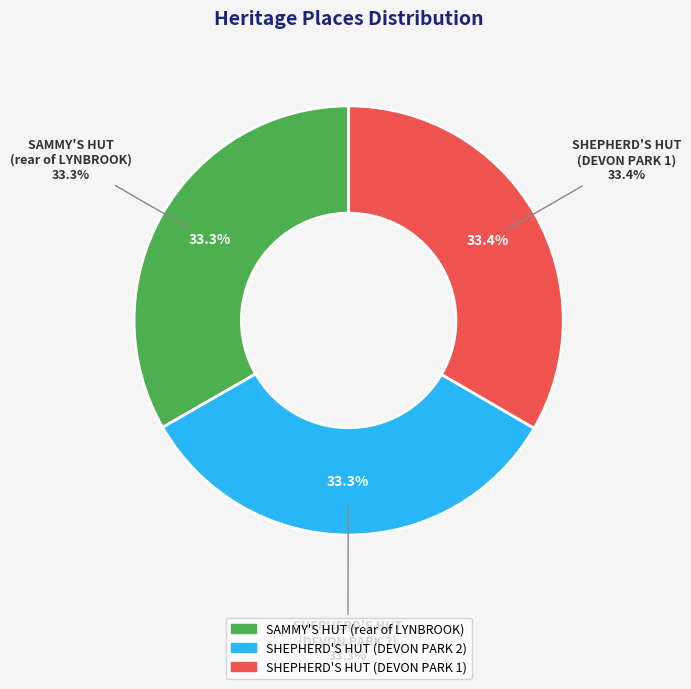

Is there any slice that represents more than half of the pie?

No